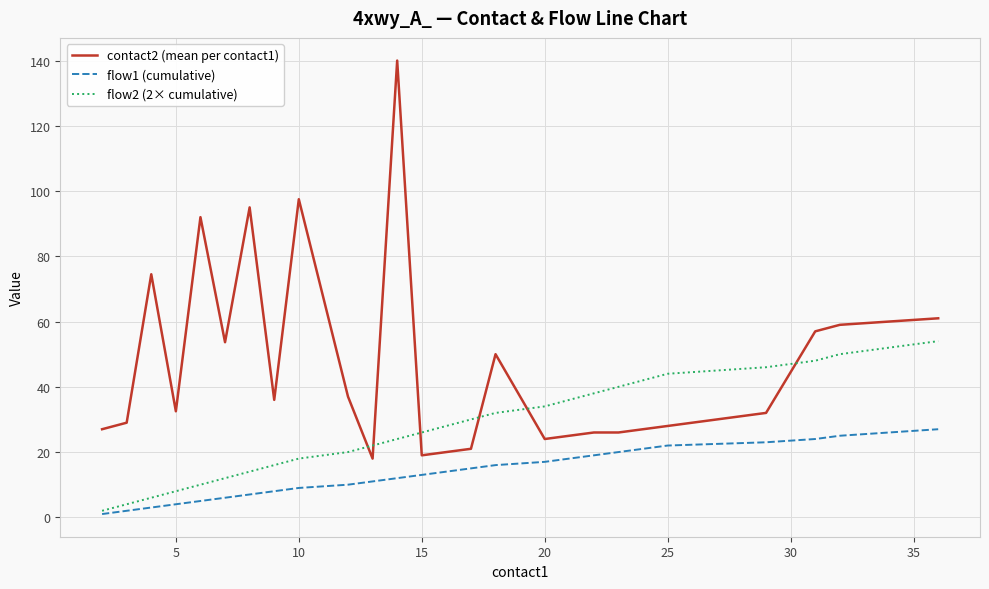

What is the sum of all flow2 (2× cumulative) values?

756.0